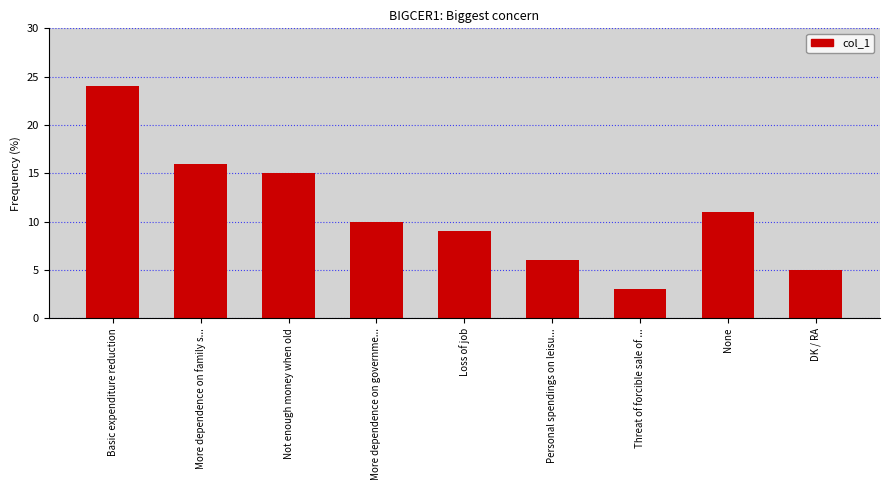

Which has a higher value, Threat of forcible sale of ... or None?

None